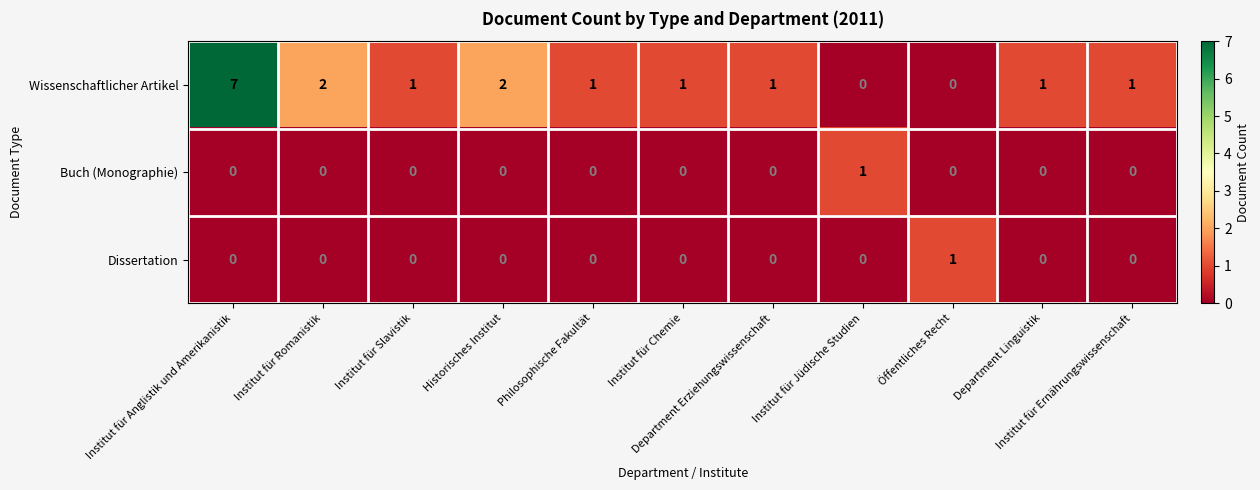

Which series has the widest spread of values?

Wissenschaftlicher Artikel